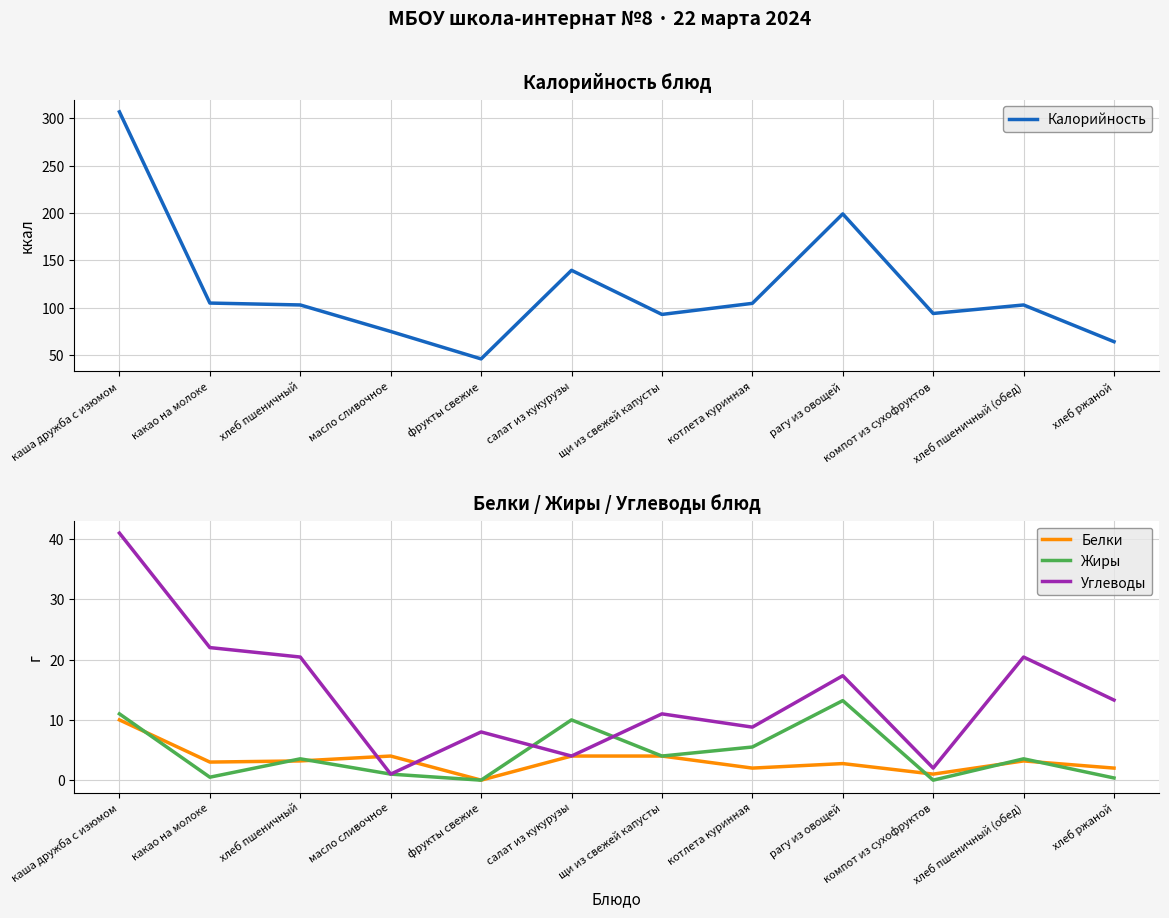

Where is the first local minimum for Белки?

какао на молоке